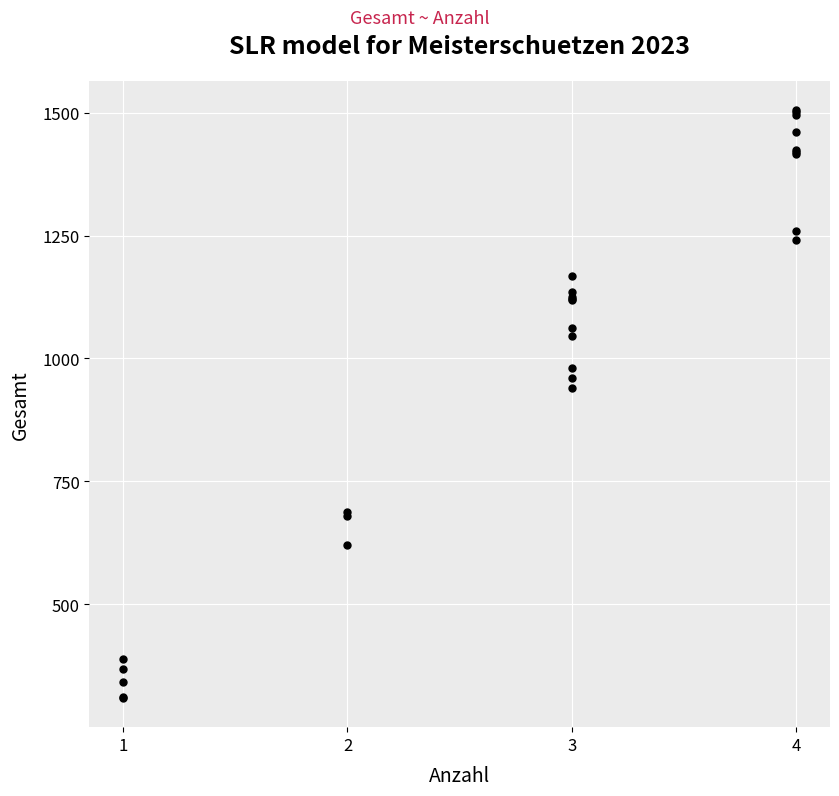

What Y value in the scatter plot is closest to 907?

940